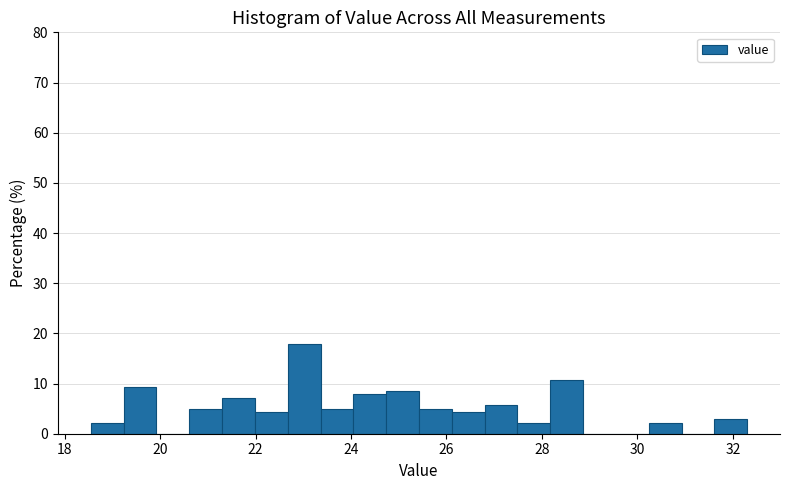

Around what value on the x-axis is the tallest bar? Give the approximate position of its centre, as read against the axis.

23.0